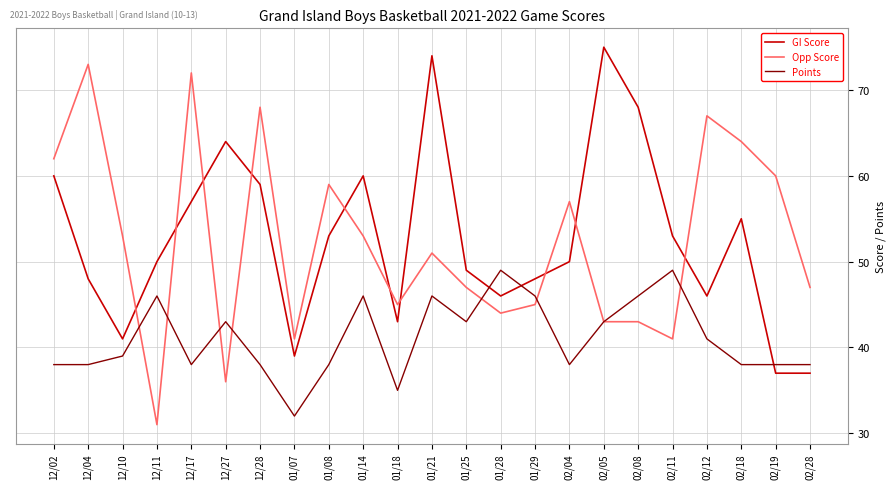

How many lines are shown in the chart?

3